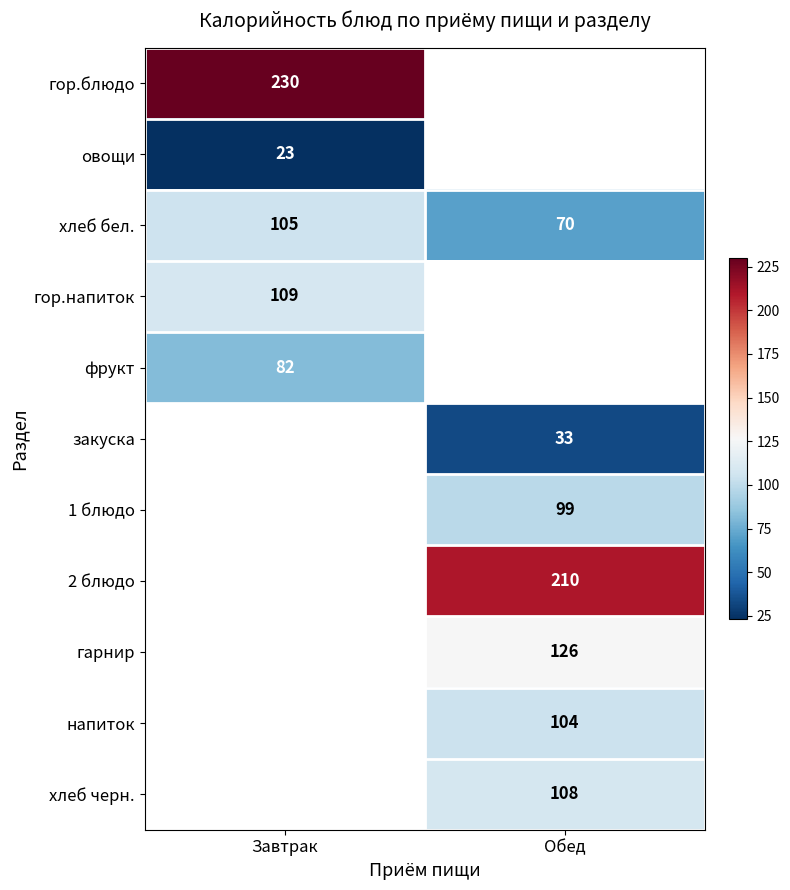

Is it true that хлеб бел. equals 105 at Завтрак?

True